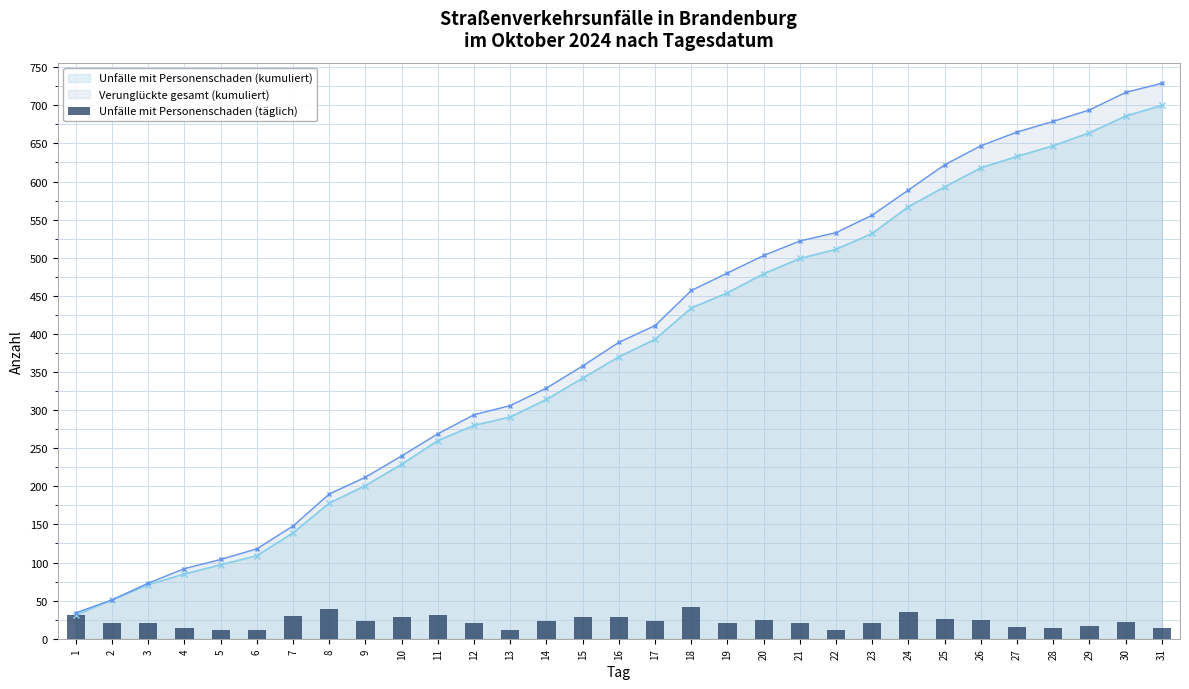

What is the value of the 12th bar from the left?

20